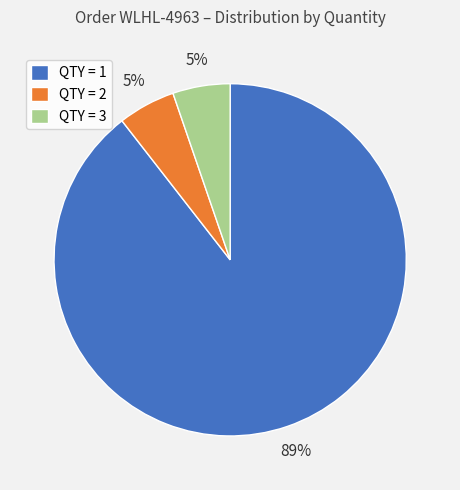

The QTY = 2 slice represents 12% of the pie. True or false?

False